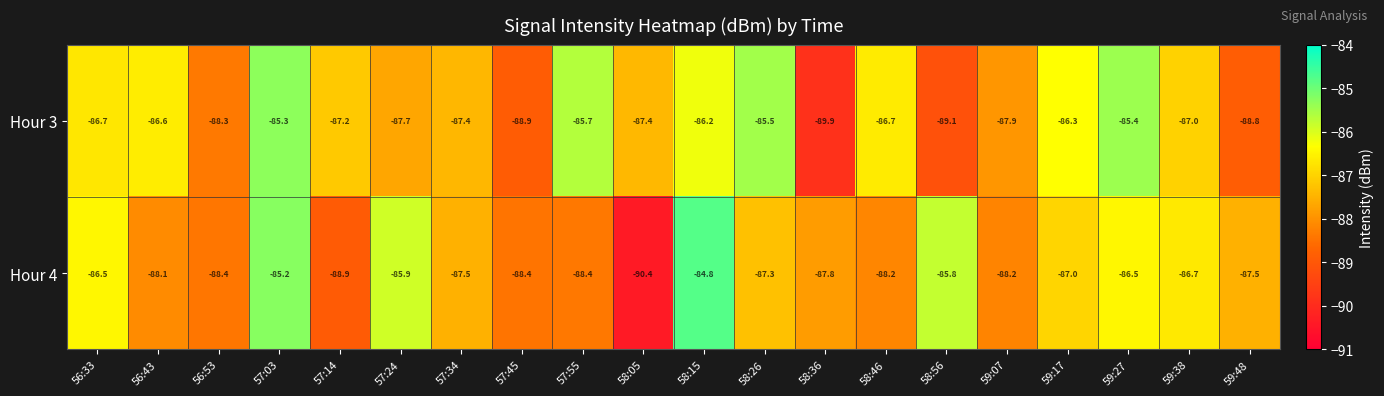

Which series has the largest total across all categories?

Hour 3